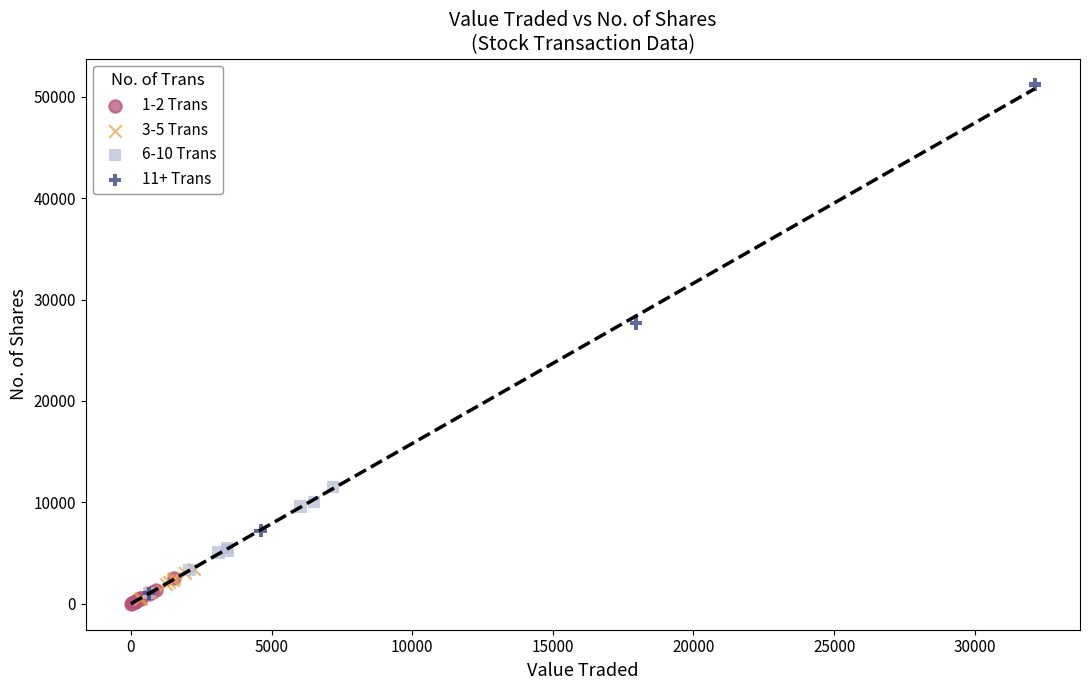

Which series has the widest spread of Y values?

11+ Trans